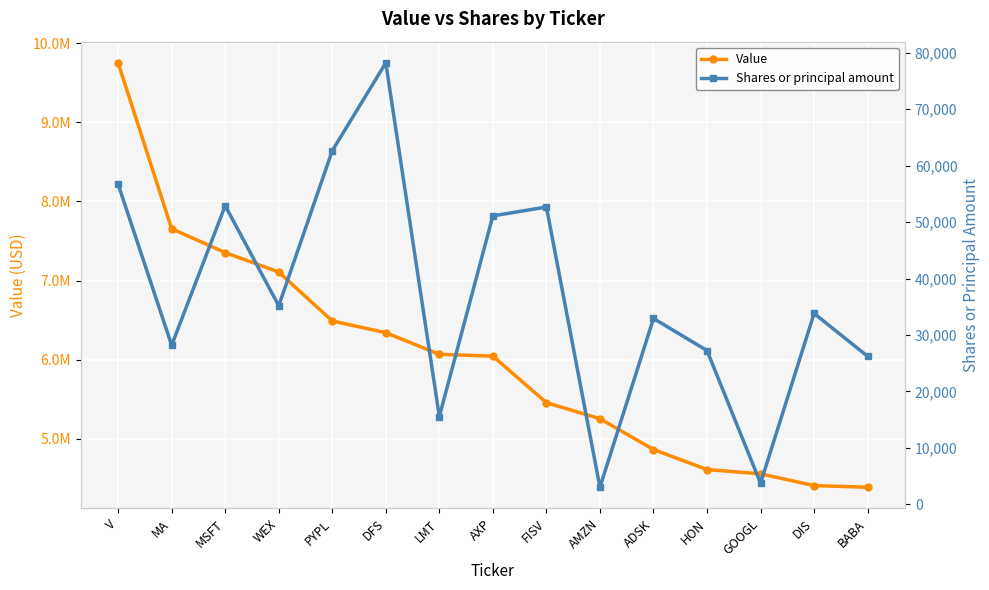

How many interior local peaks does the Shares or principal amount series have?

5